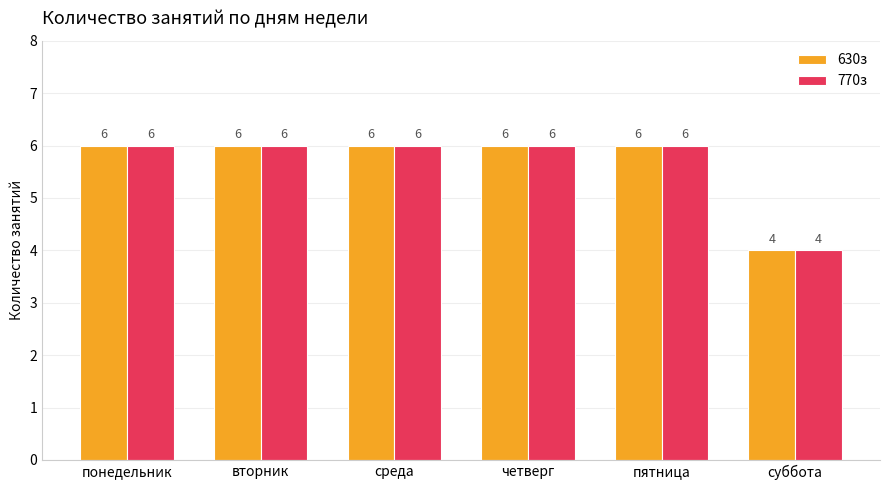

True or false: 630з has a value of 6 at понедельник.

True